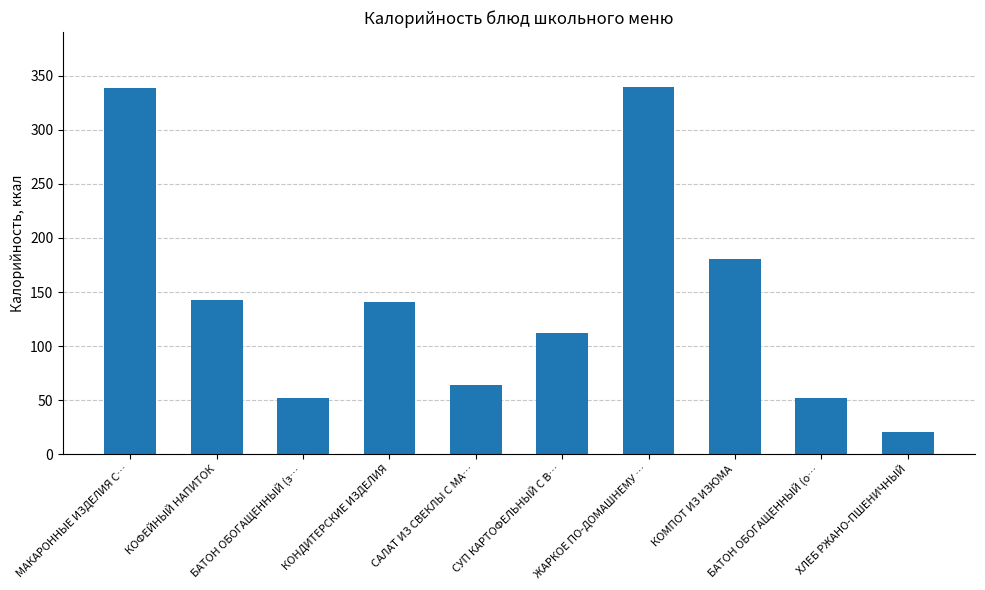

True or false: the data shows 143.0 at КОФЕЙНЫЙ НАПИТОК.

True